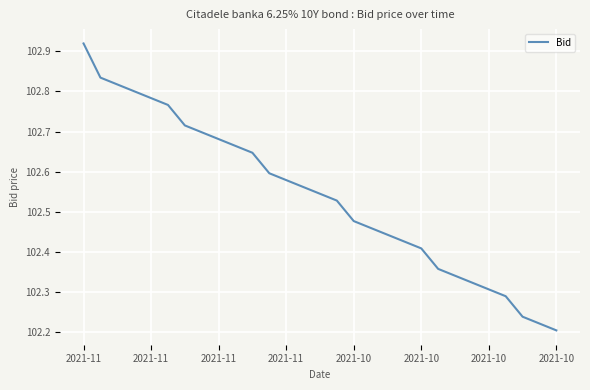

What is the difference between the maximum and minimum values?

0.7